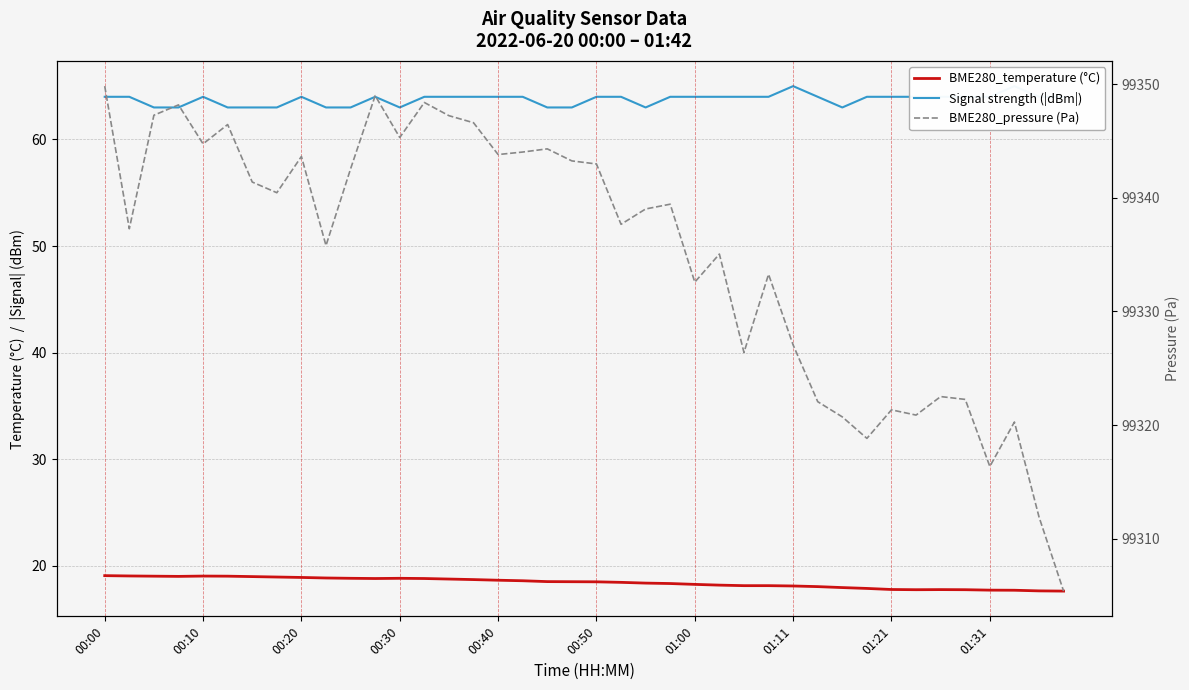

How many Signal strength (|dBm|) values are between 63 and 64?

38